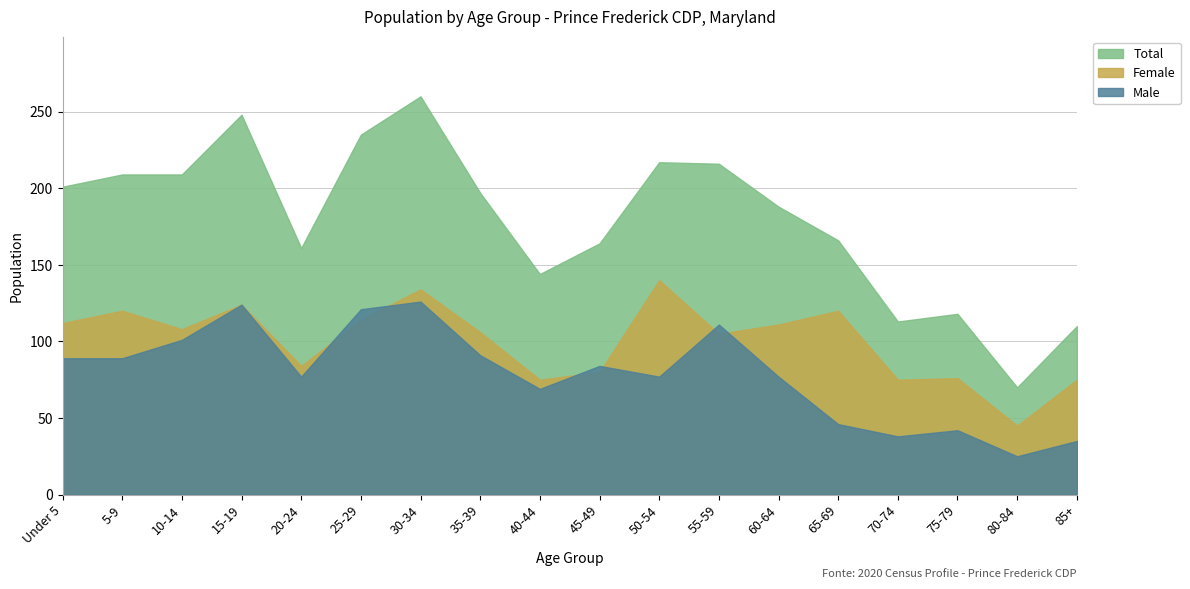

What is the total value across all series at 45-49?

328